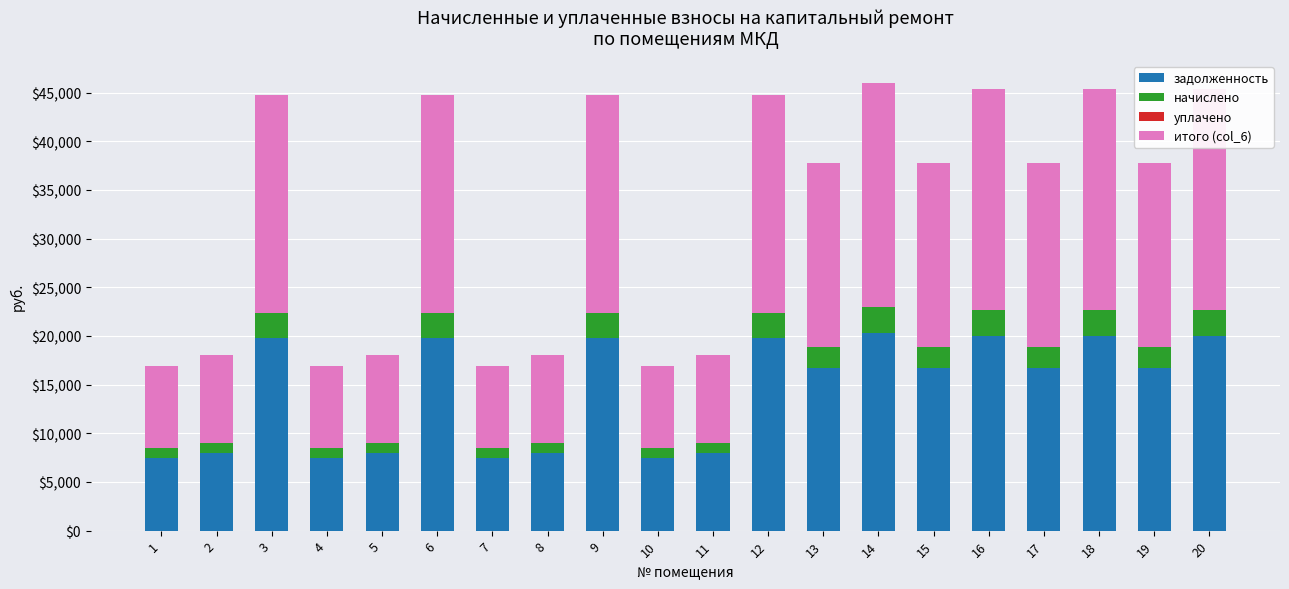

What is the maximum value for задолженность?

20287.2